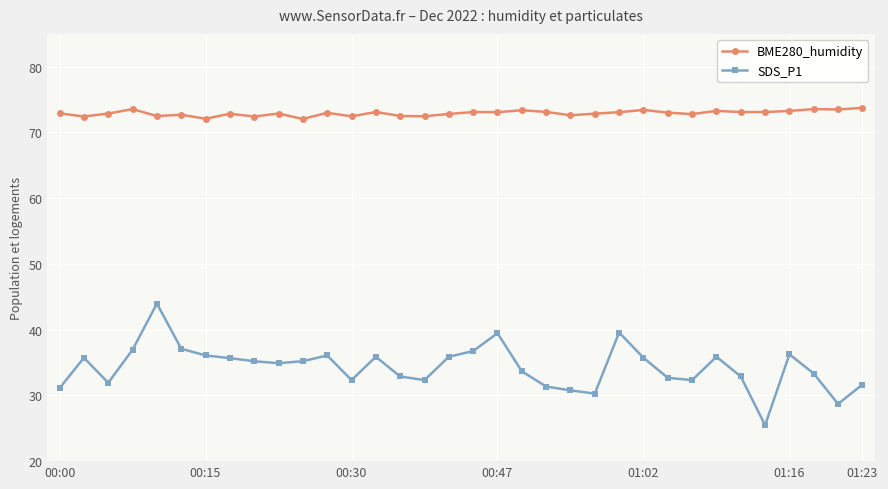

Rank the series by their average value, from lowest to highest.

SDS_P1, BME280_humidity